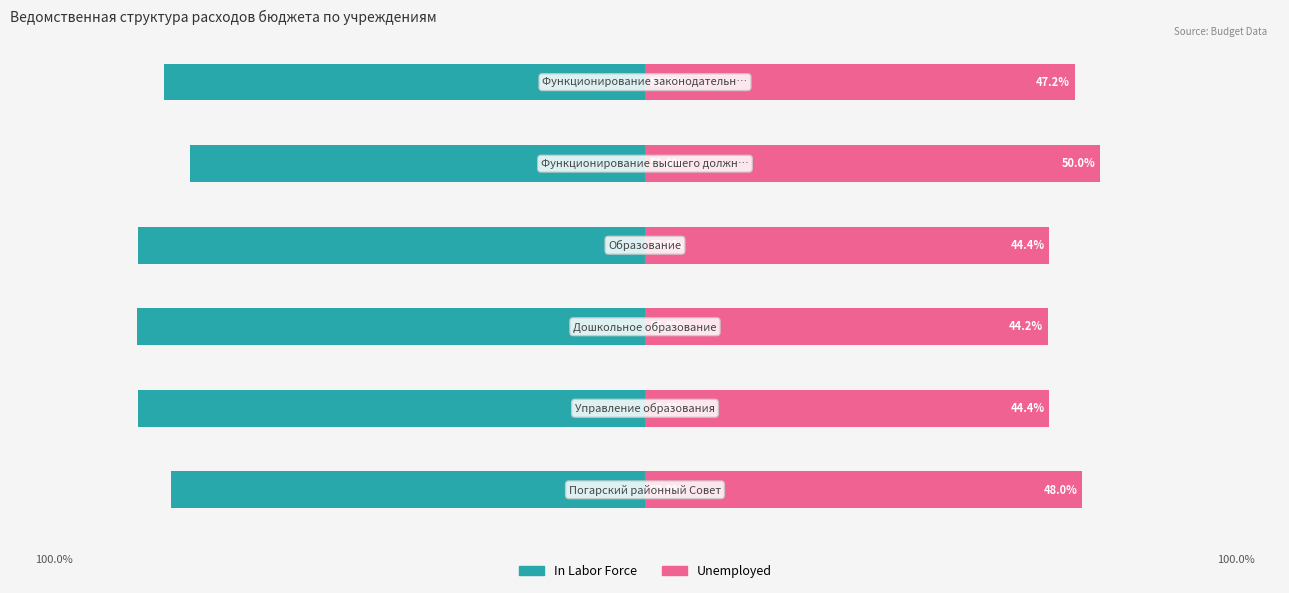

Rank the series at 0 from lowest to highest value.

In Labor Force, Unemployed